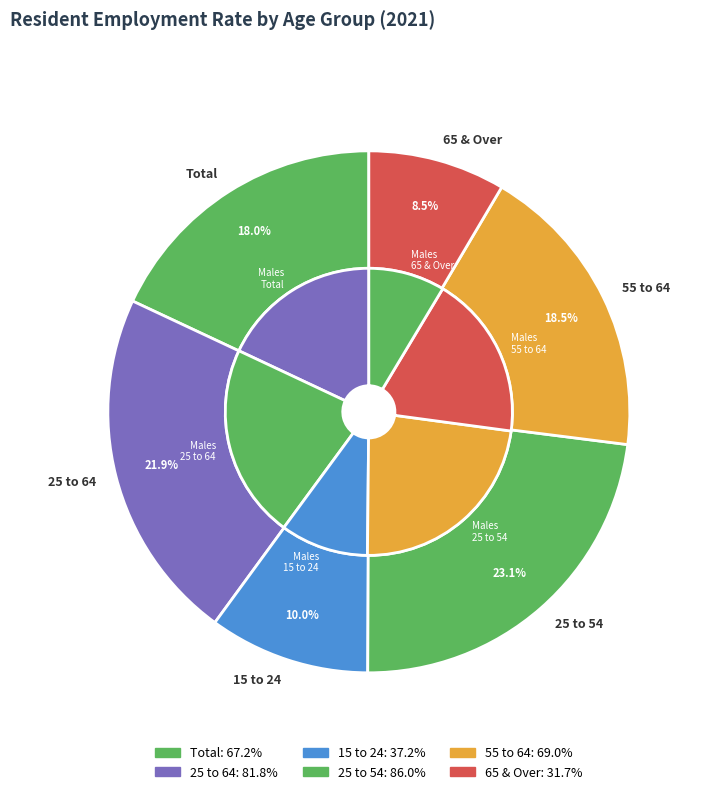

Rank the categories by value from highest to lowest.

25 to 54, 25 to 64, 55 to 64, Total, 15 to 24, 65 & Over